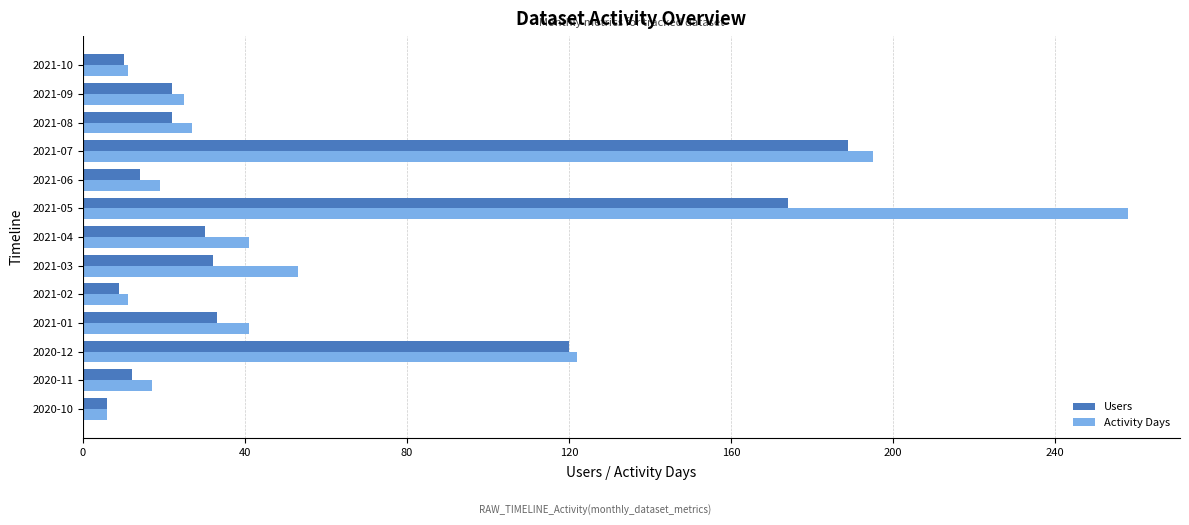

Is the value of Activity Days at 2021-05 greater than the value of Users at 2021-03?

Yes